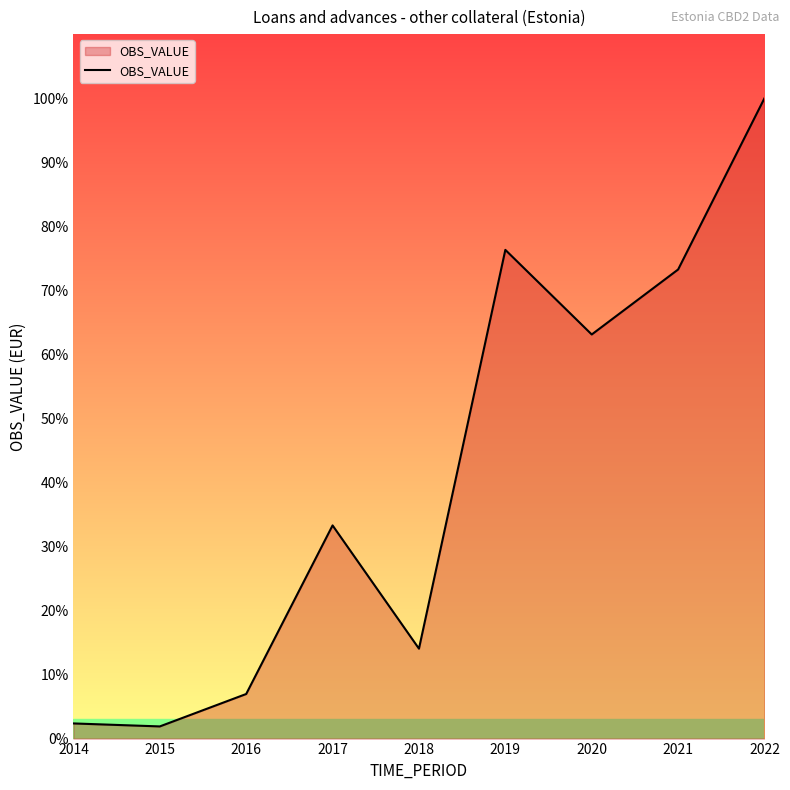

Does the chart have visible grid lines?

No